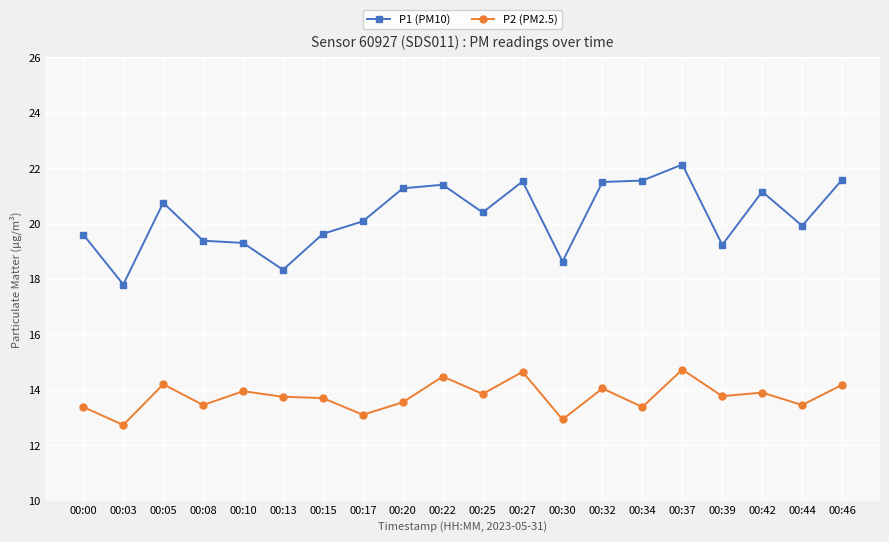

In P1 (PM10), how many points are lower than both neighbors (excluding endpoints)?

6